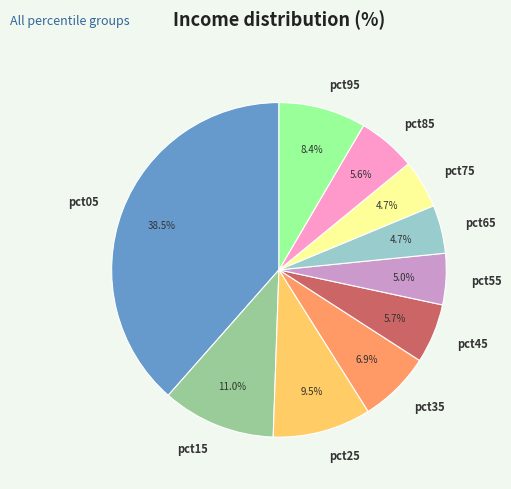

How many slices are in this pie chart?

10